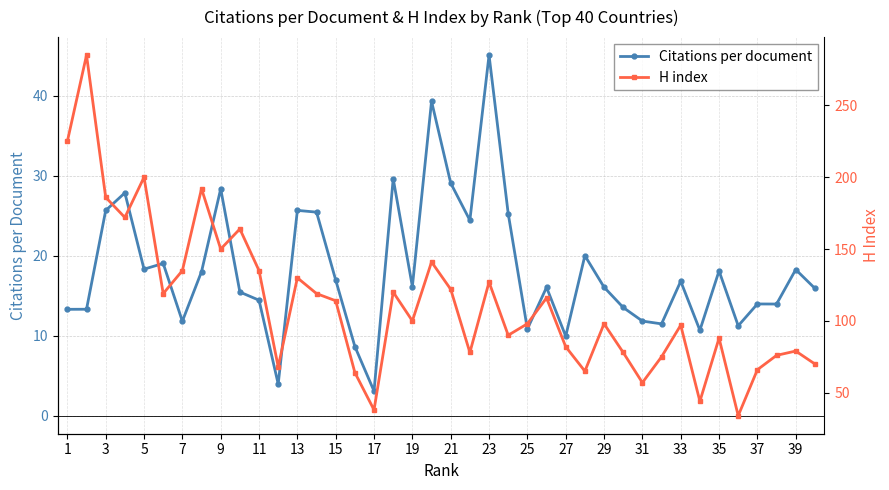

Is this an area chart (filled region under the line)?

No